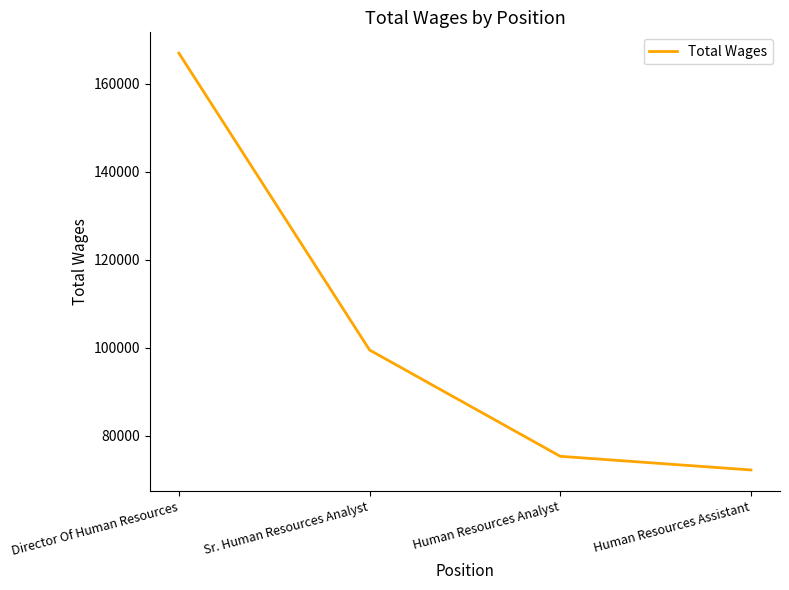

How many distinct data groups are displayed?

1